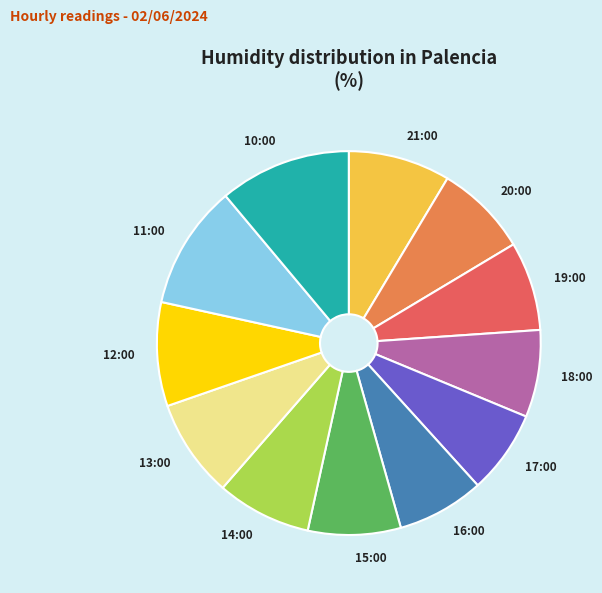

The 12:00 slice represents 9% of the pie. True or false?

True